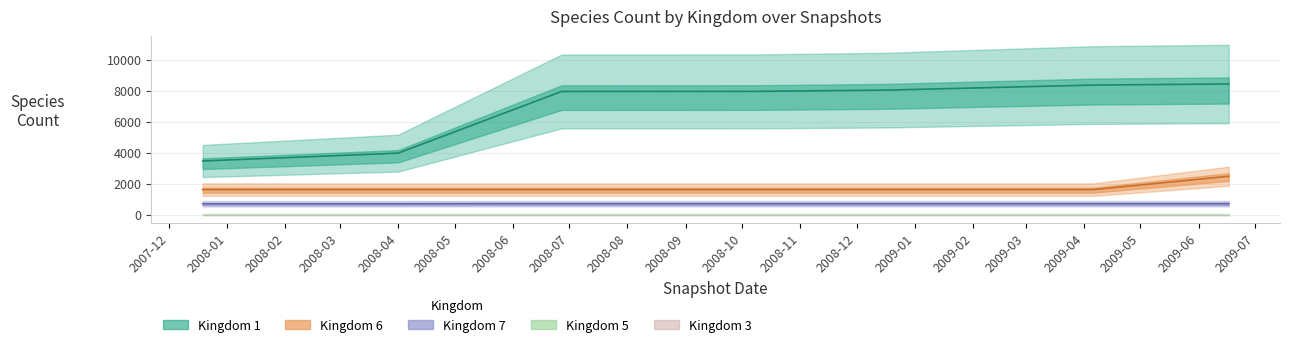

Is this an area chart (filled region under the line)?

No